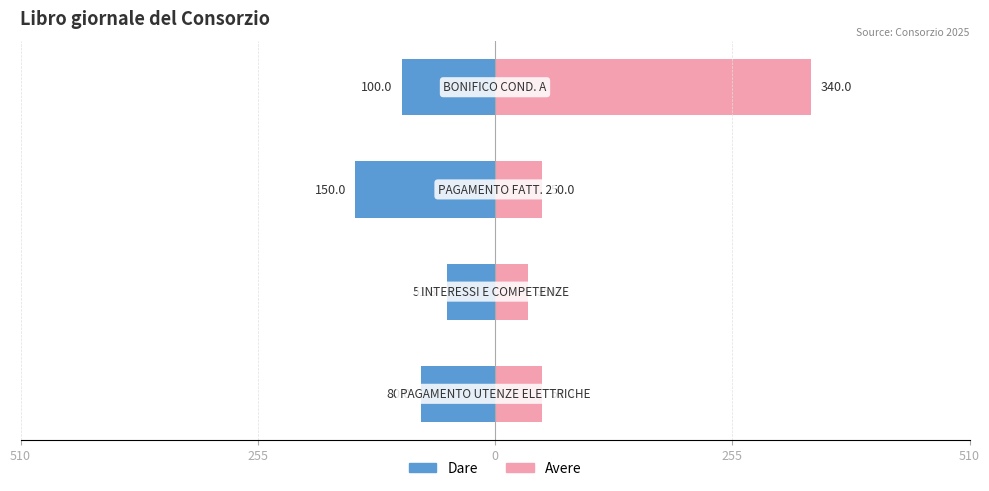

How many groups of bars are there?

4